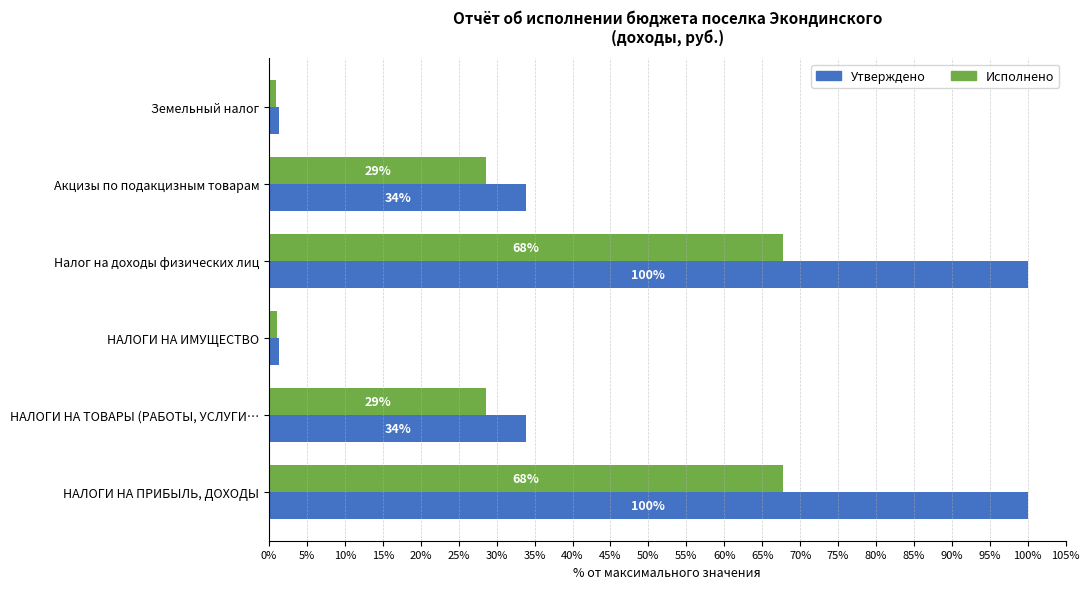

True or false: Утверждено has a value of 34.7 at НАЛОГИ НА ПРИБЫЛЬ, ДОХОДЫ.

False